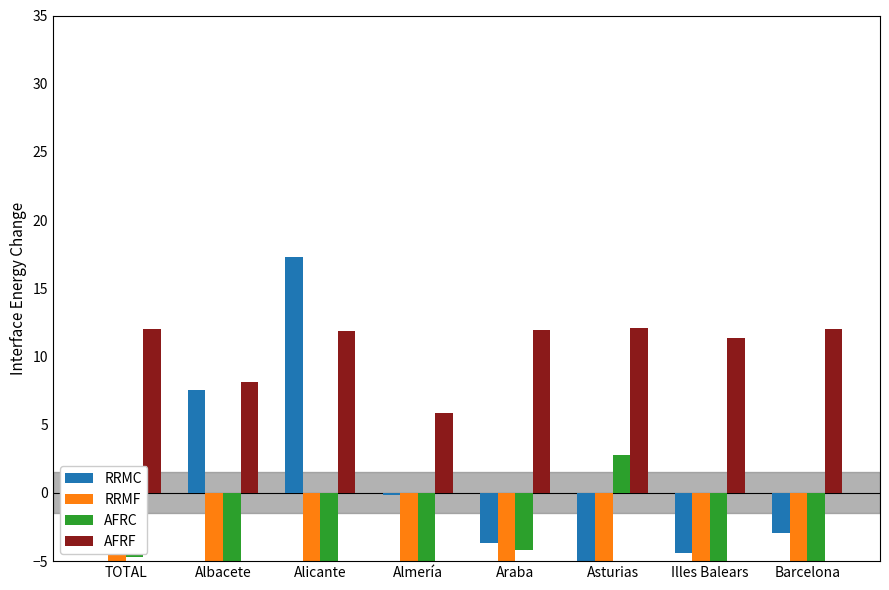

What is the sum of all AFRC values?

-42.3